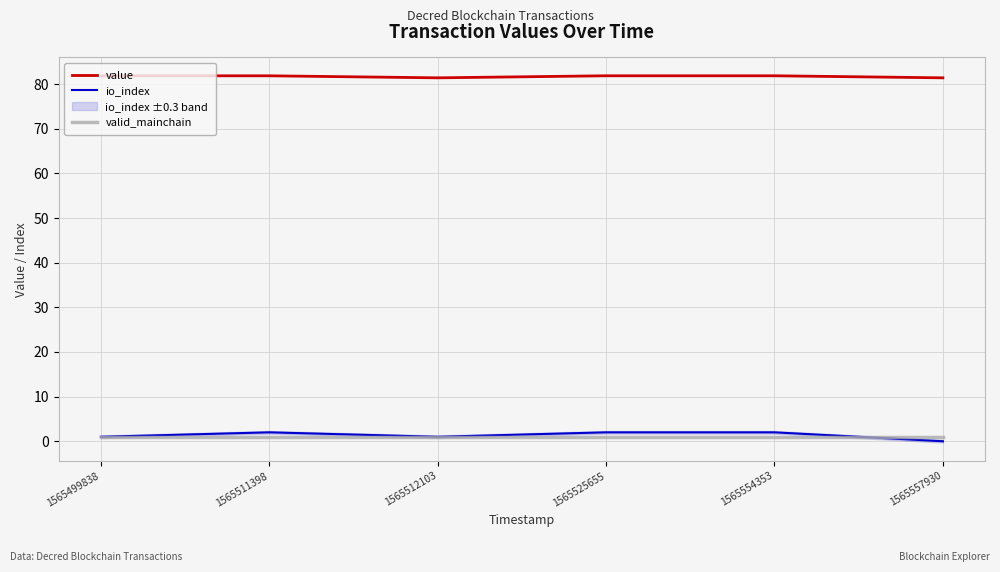

What is the value of the io_index point at the 4th from the left?

2.0